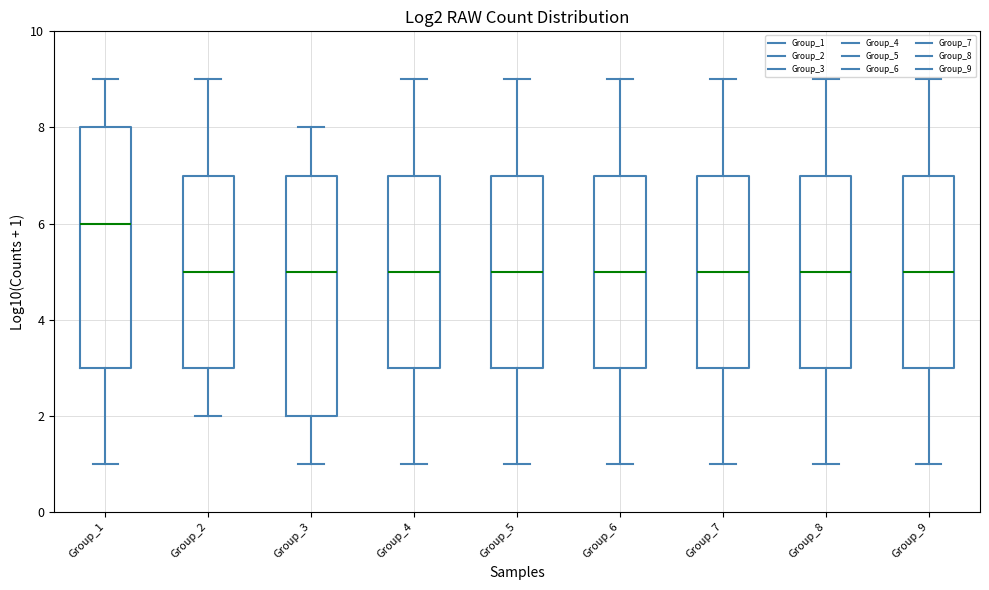

Reading left to right, read every box against the y-axis: the position of its median line, the range the box covers, and the ends of its whiskers. The values are not printed on the chart, so give them approximately, as read against the axis.

Group_1: median 6, box 3 to 8, whiskers 1 to 9
Group_2: median 5, box 3 to 7, whiskers 2 to 9
Group_3: median 5, box 2 to 7, whiskers 1 to 8
Group_4: median 5, box 3 to 7, whiskers 1 to 9
Group_5: median 5, box 3 to 7, whiskers 1 to 9
Group_6: median 5, box 3 to 7, whiskers 1 to 9
Group_7: median 5, box 3 to 7, whiskers 1 to 9
Group_8: median 5, box 3 to 7, whiskers 1 to 9
Group_9: median 5, box 3 to 7, whiskers 1 to 9